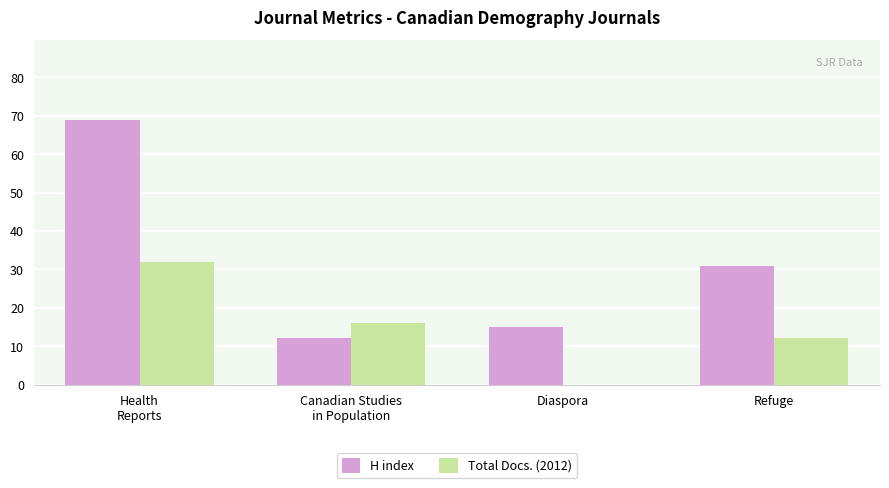

Which series has the largest total across all categories?

H index